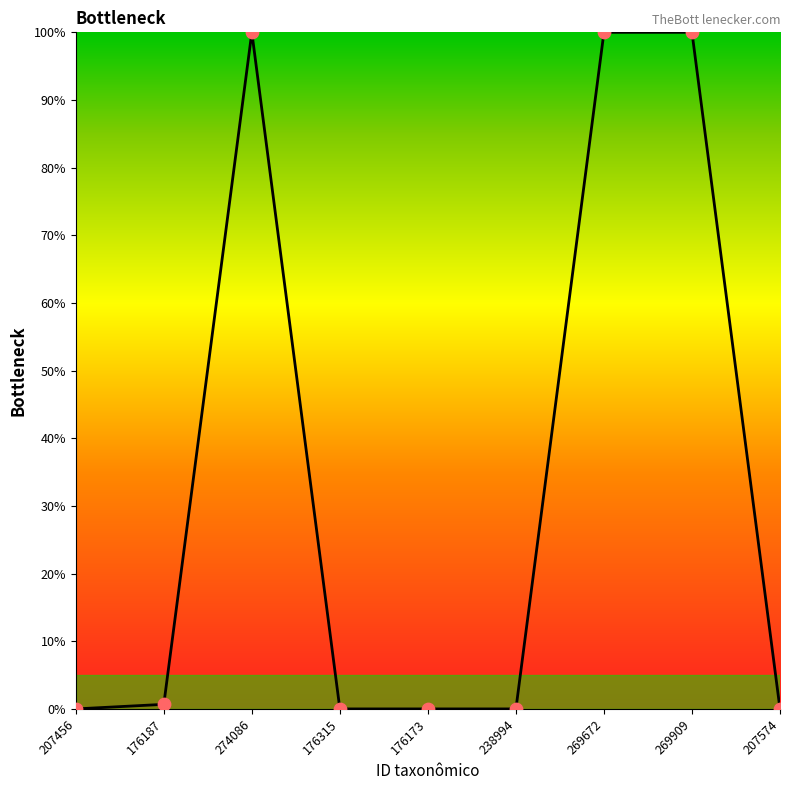

What is the change in value from 176187 to 207574?

-0.7